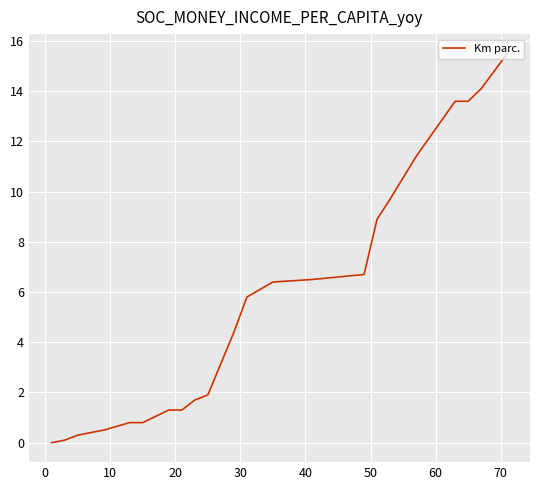

What is the greatest value displayed?

15.5